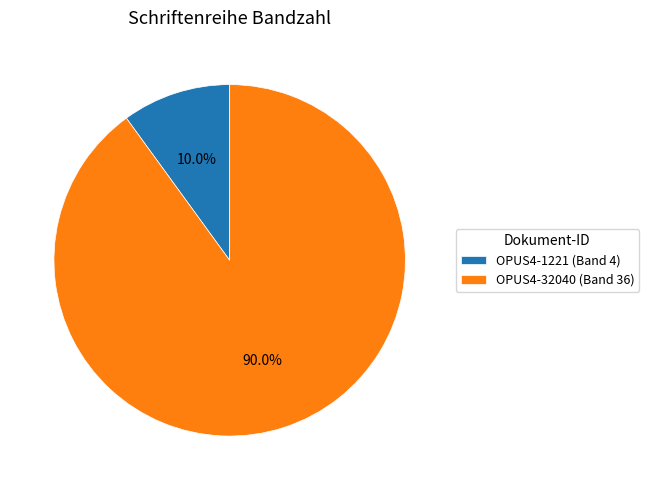

Is there any slice that represents more than half of the pie?

Yes